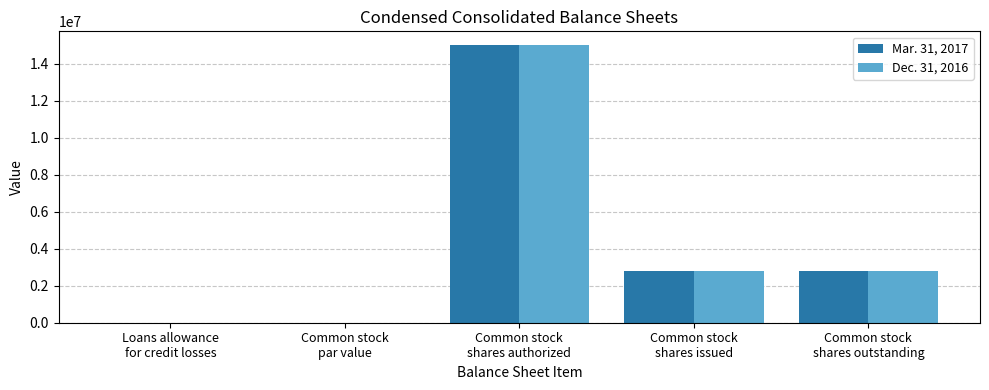

True or false: Dec. 31, 2016 has a value of 23947382 at Common stock
shares authorized.

False